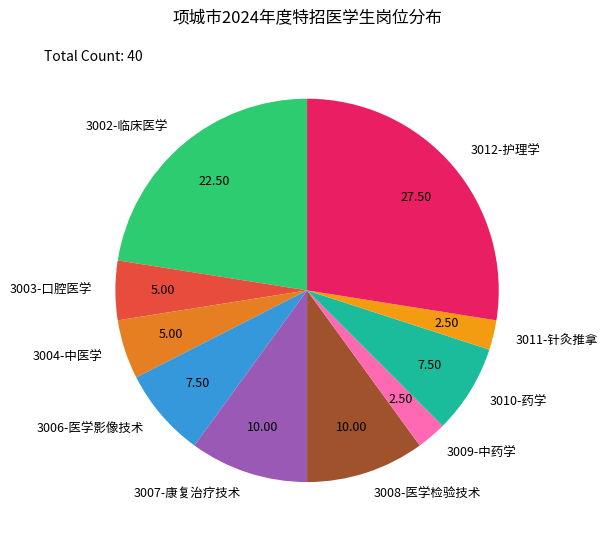

What is the ratio of the value at 3002-临床医学 to the value at 3008-医学检验技术?

2.2